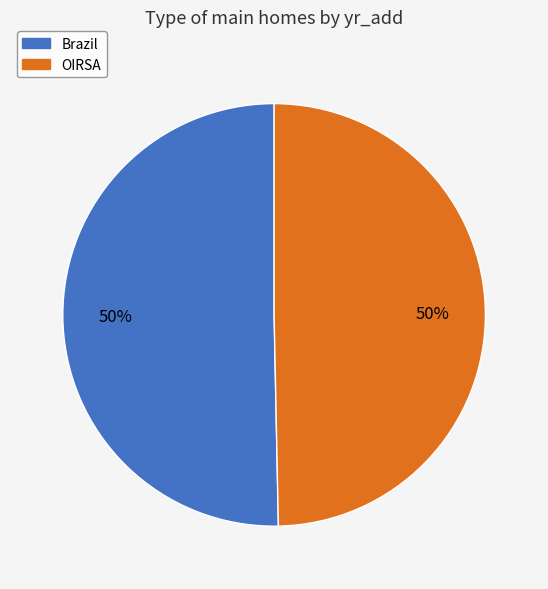

What is the ratio of the value at OIRSA to the value at Brazil?

1.0